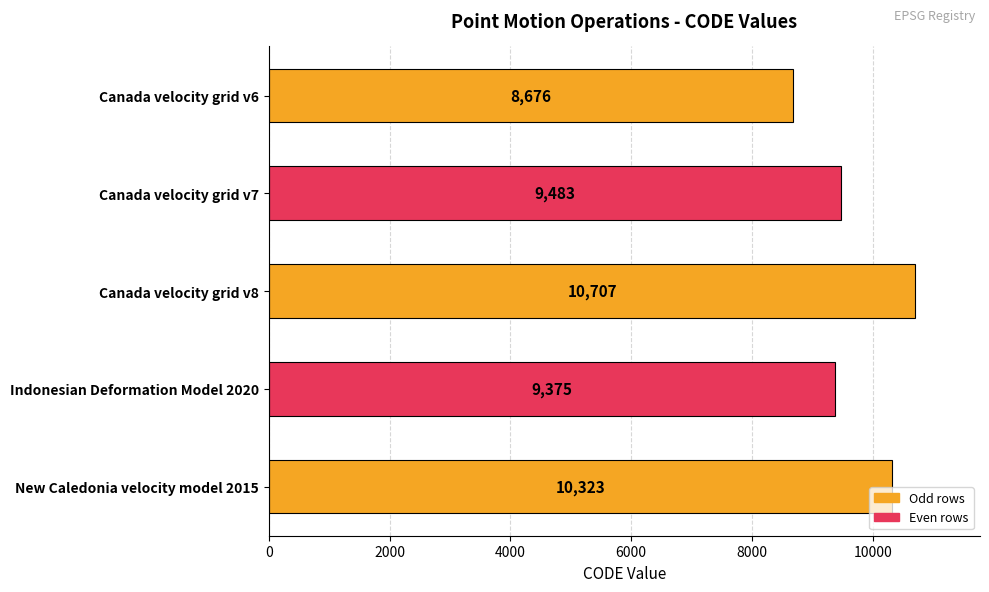

What is the approximate value at Canada velocity grid v7, to the nearest 10?

9480